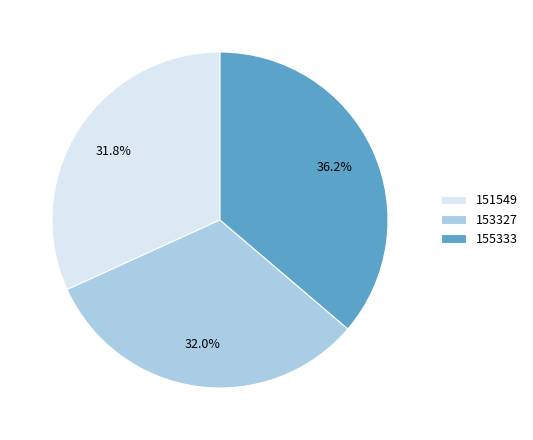

How many slices are in this pie chart?

3